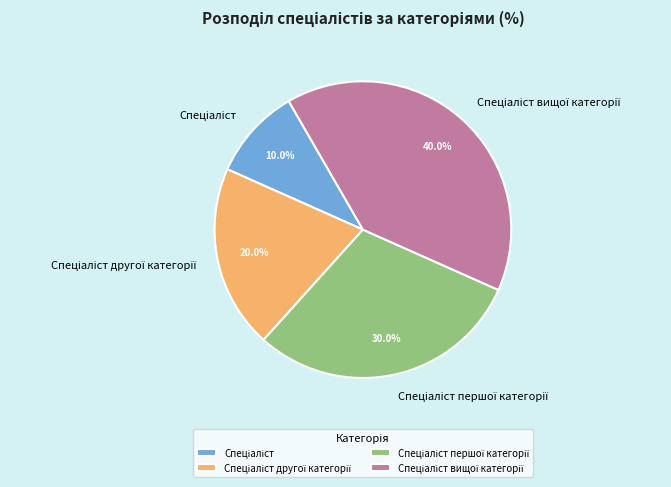

Is there any slice that represents more than half of the pie?

No